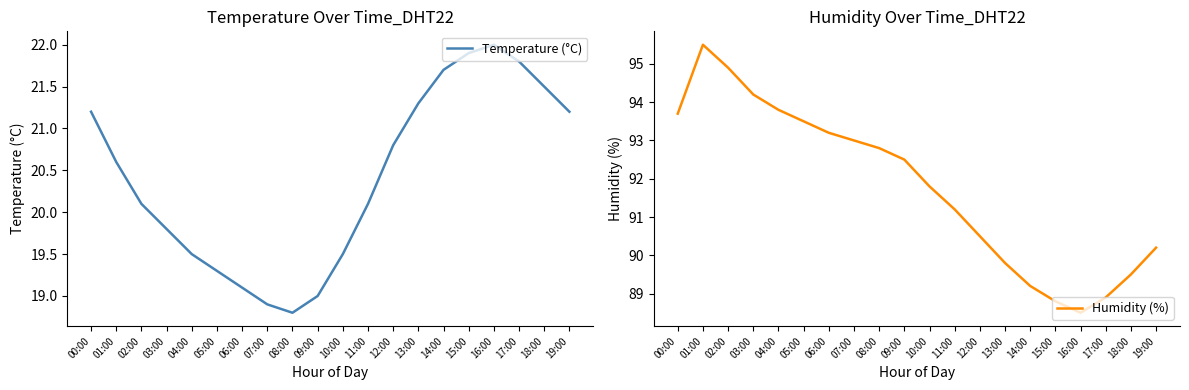

Which series has the largest total across all categories?

Humidity (%)